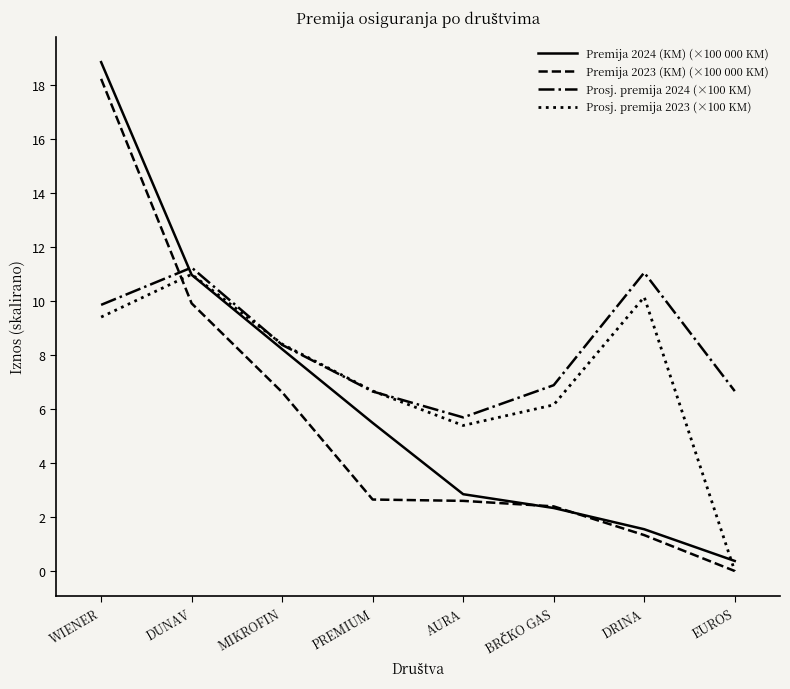

What are all the series names shown in the legend?

Premija 2024 (KM) (×100 000 KM), Premija 2023 (KM) (×100 000 KM), Prosj. premija 2024 (×100 KM), Prosj. premija 2023 (×100 KM)